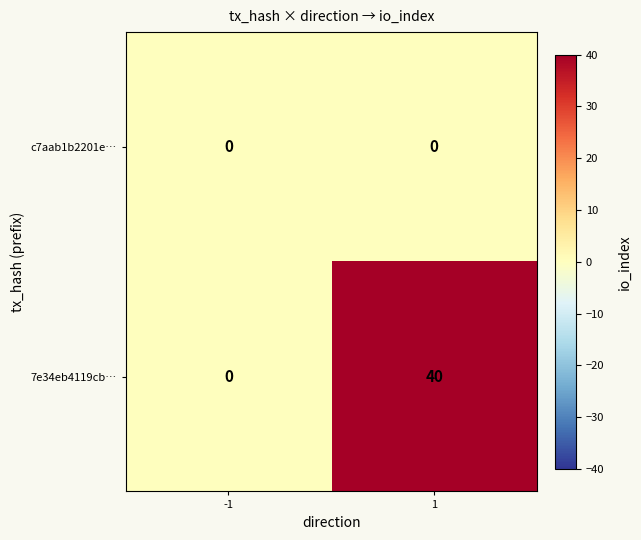

Rank the series by their average value, from lowest to highest.

c7aab1b2201e…, 7e34eb4119cb…